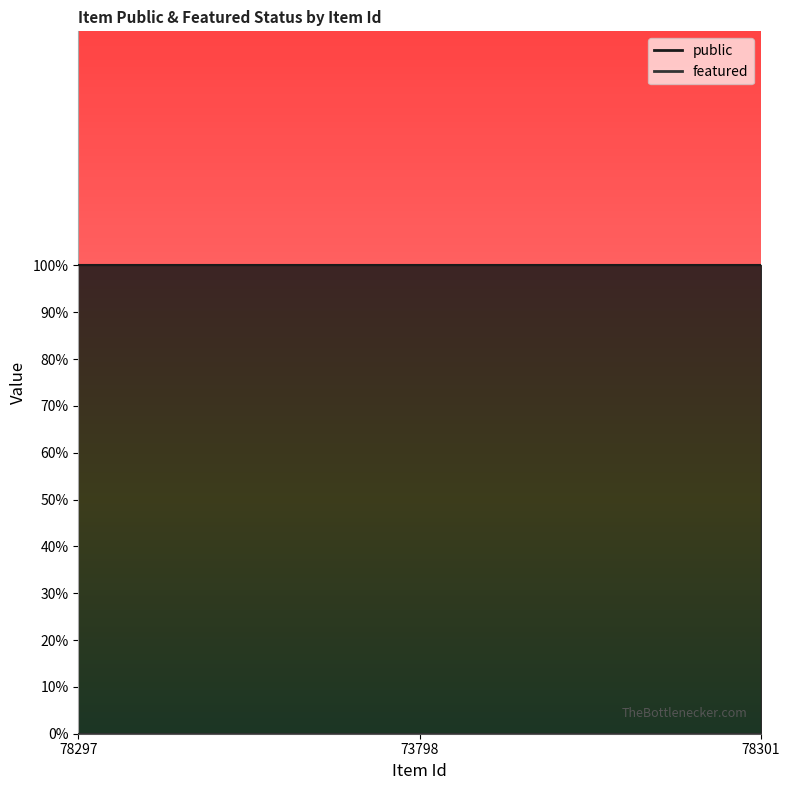

The featured series shows 0 at 78297. True or false?

True